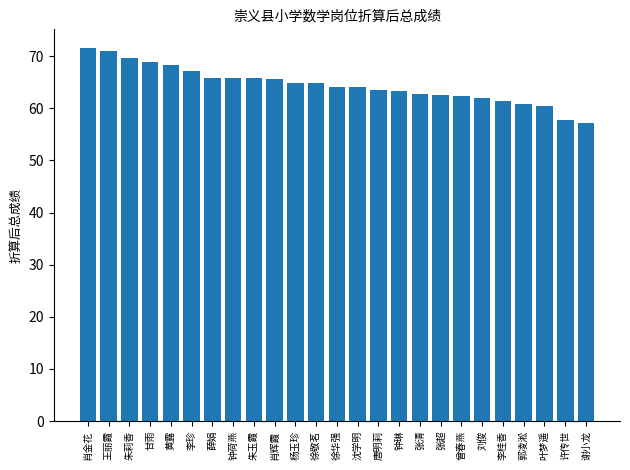

What is the change in value from 王丽霞 to 甘雨?

-2.2